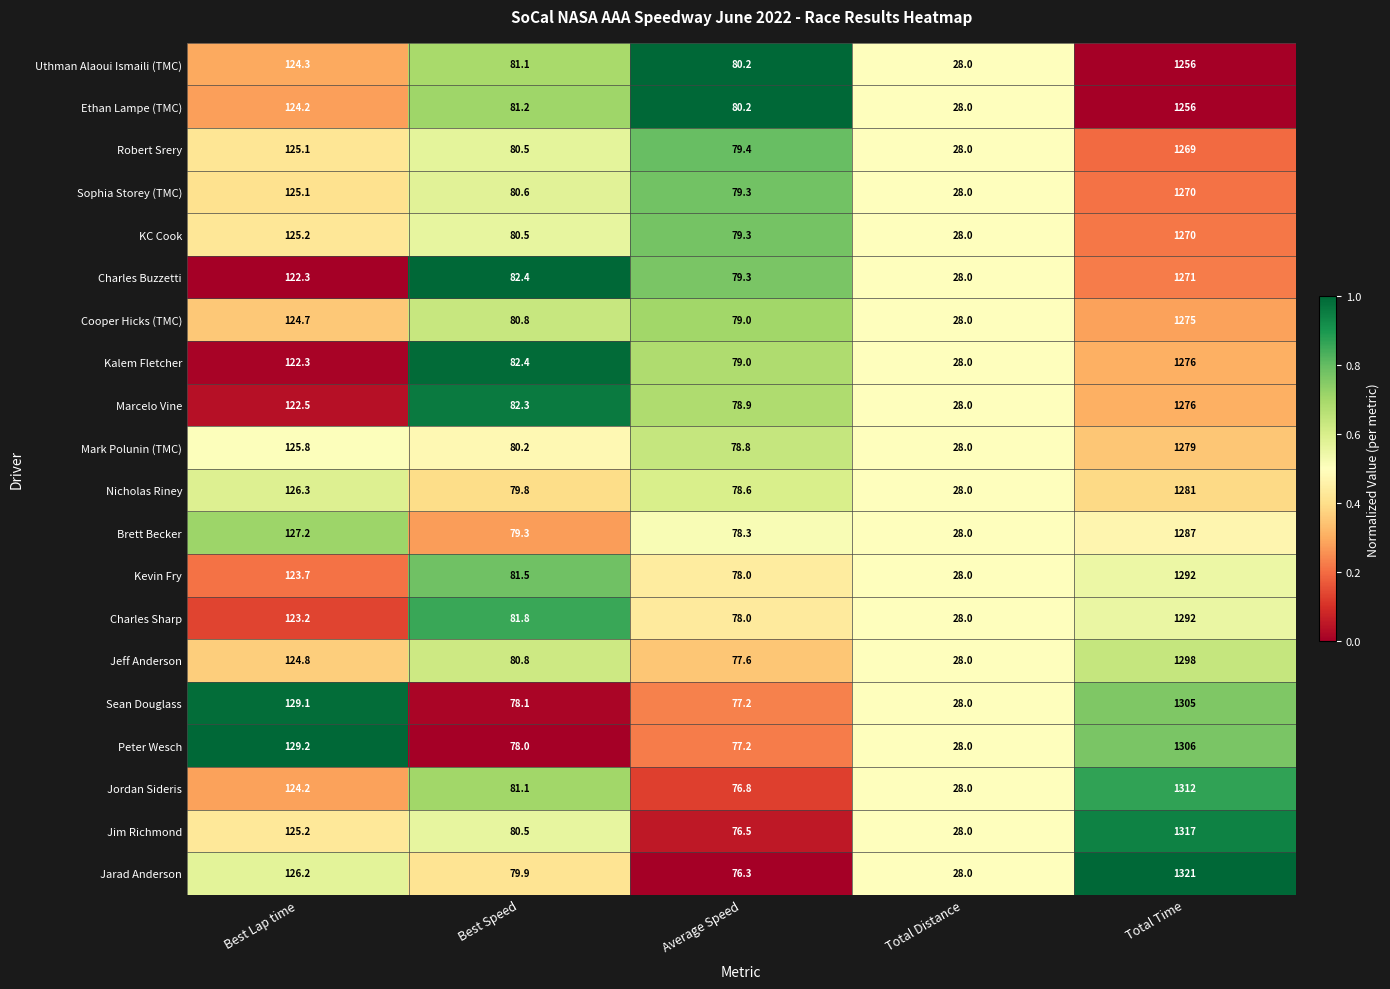

At which label does Charles Sharp first exceed 81?

Best Lap time